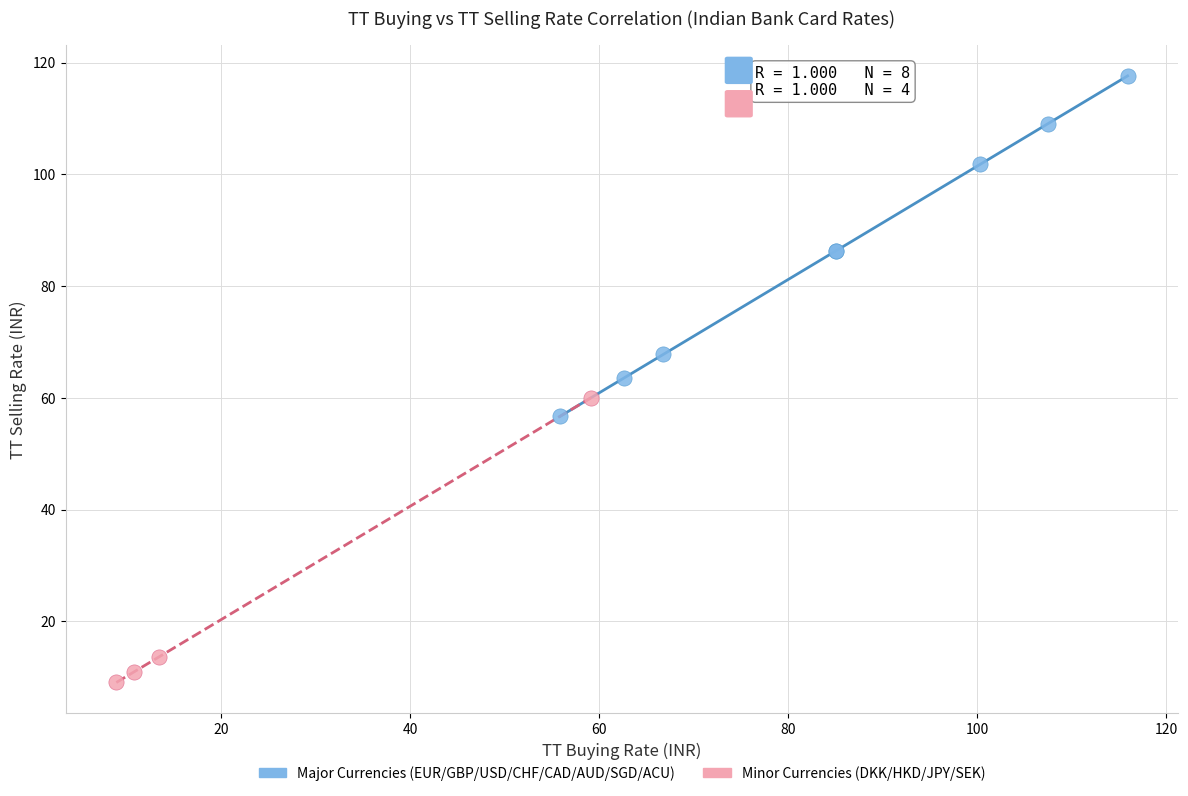

What are all the series names shown in the legend?

Major Currencies (EUR/GBP/USD/CHF/CAD/AUD/SGD/ACU), Minor Currencies (DKK/HKD/JPY/SEK)